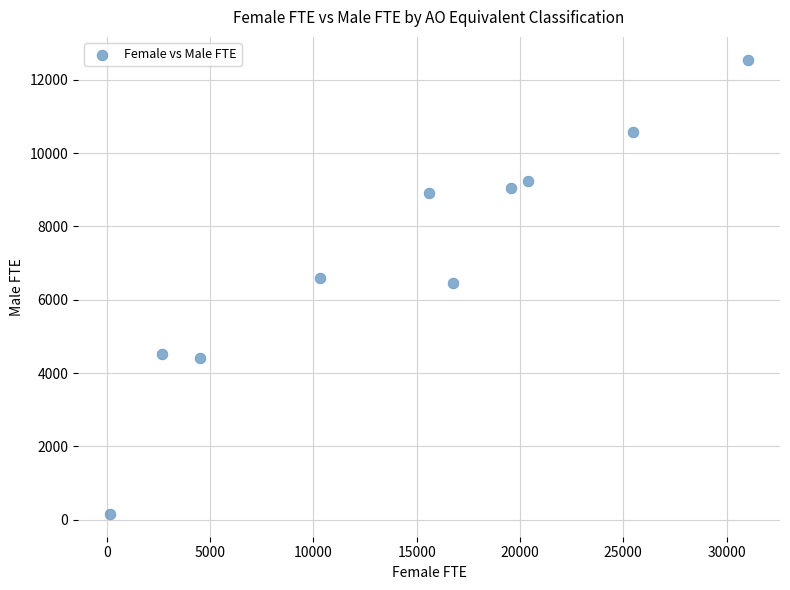

What is the range of X values (max minus min)?

30888.1